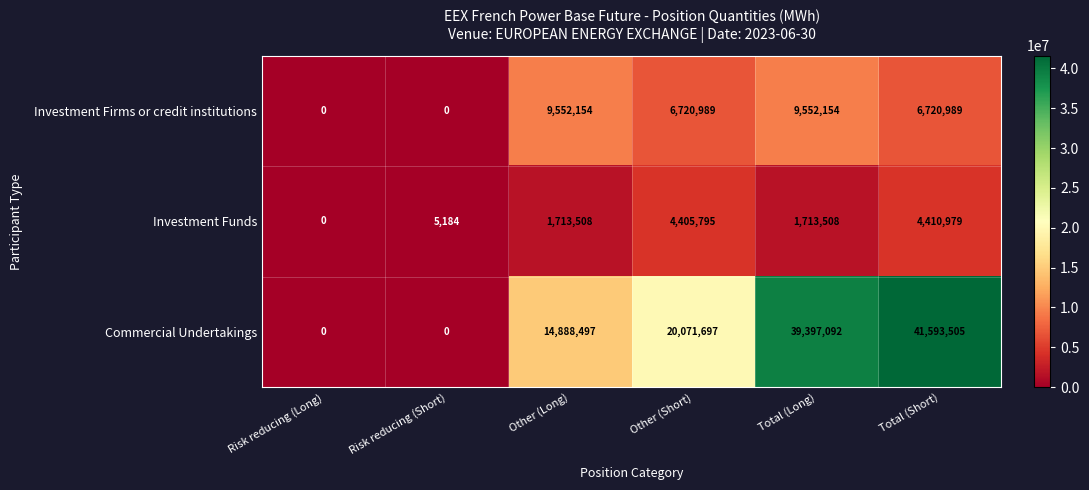

Count the number of categories in the chart.

6